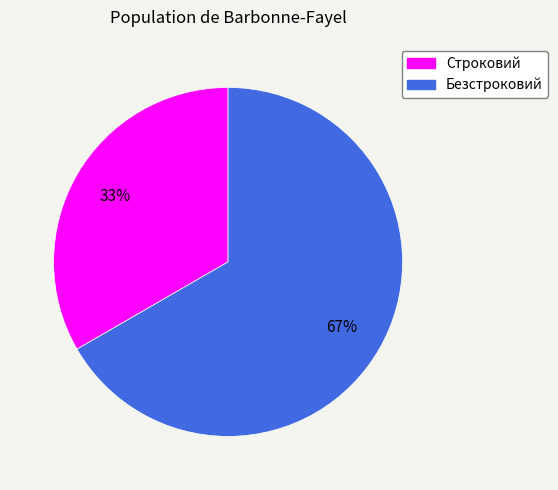

Is the sum of Безстроковий and Строковий greater than half?

Yes